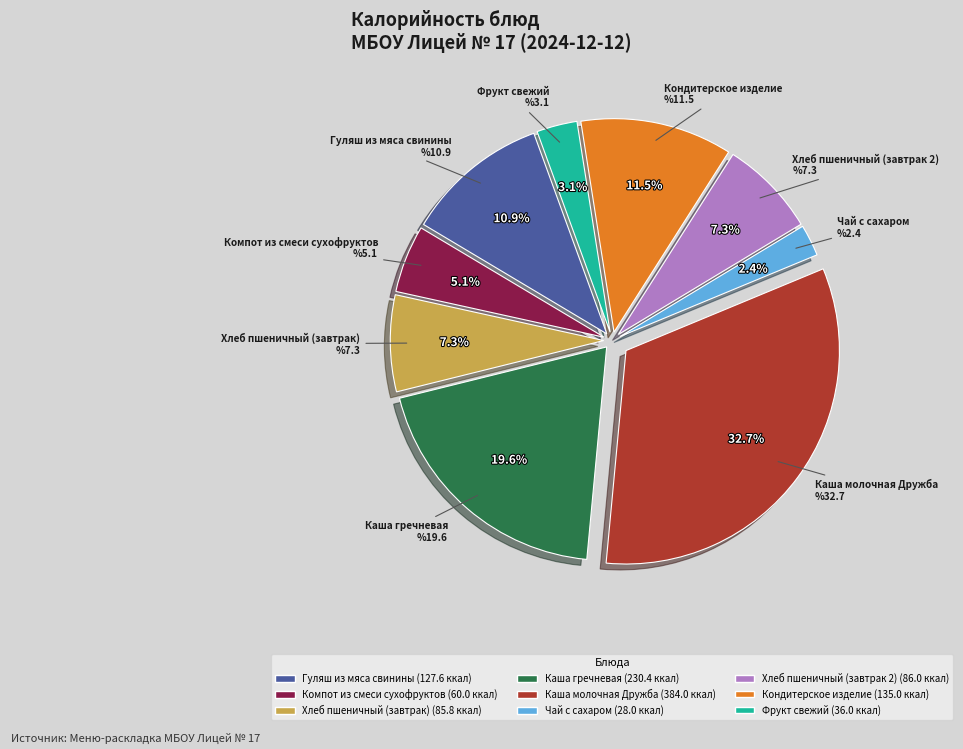

What is the largest slice in the pie chart?

Каша молочная Дружба